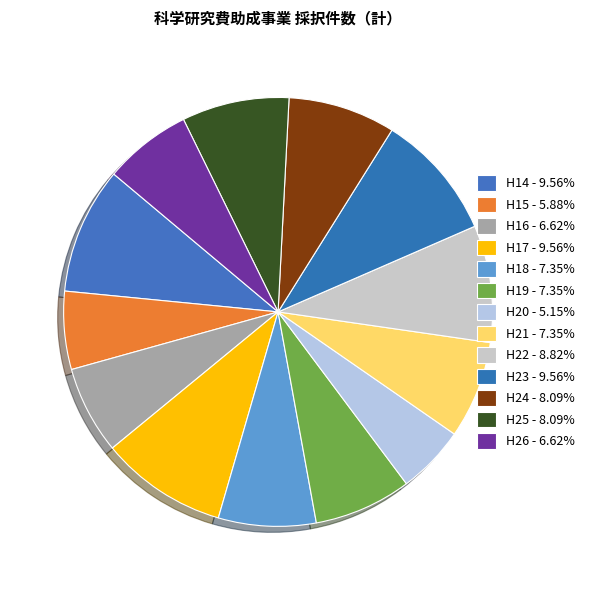

Combined, do H25 and H16 account for over 50%?

No